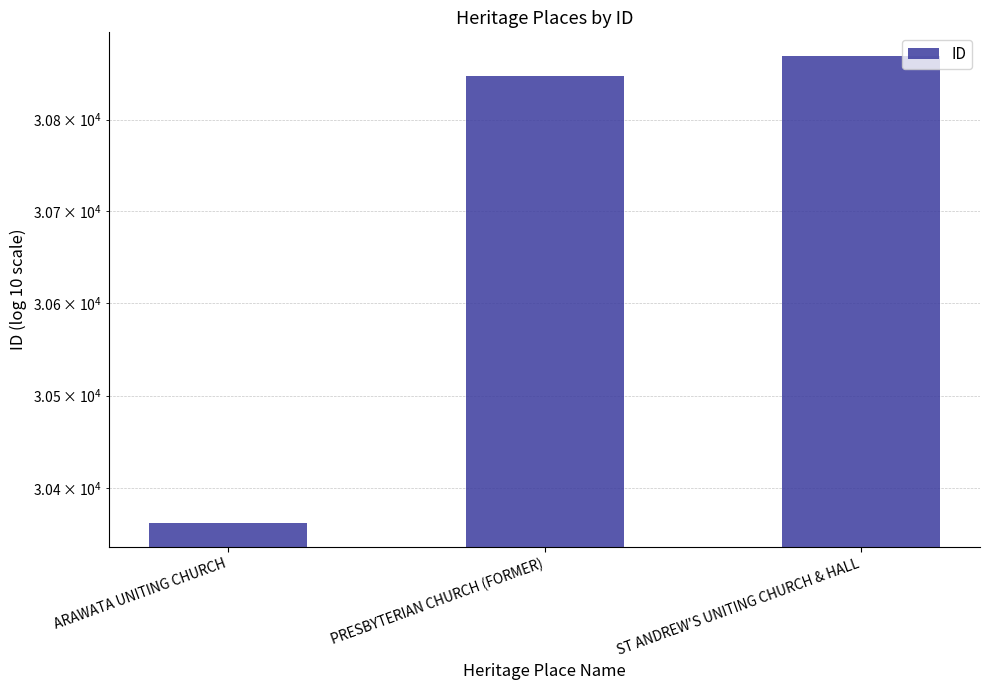

At which label is the value closest to 30616?

PRESBYTERIAN CHURCH (FORMER)